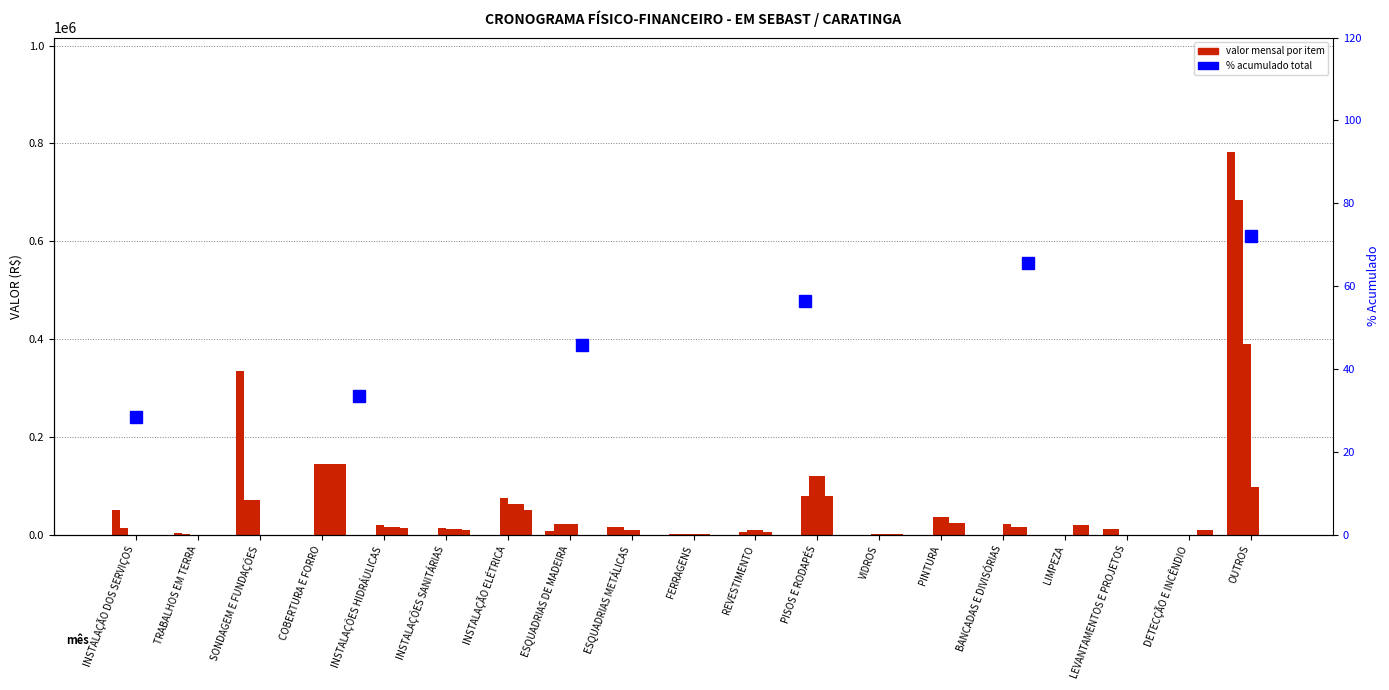

Where is 3º MÊS nearest to the value 195427?

COBERTURA E FORRO